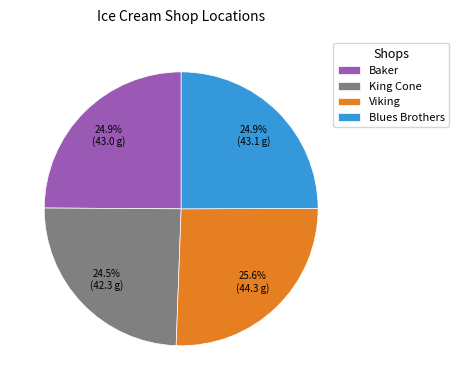

Which slice is the largest?

Viking